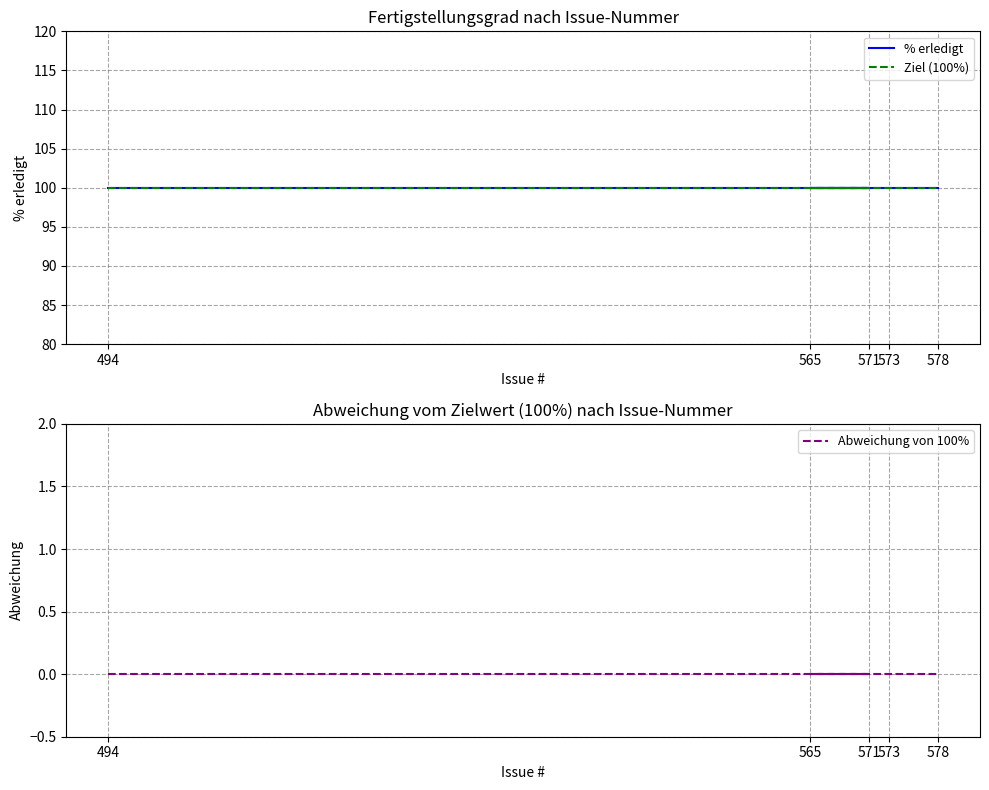

At 565, list the series in order from smallest to largest.

Abweichung von 100%, % erledigt, Ziel (100%)